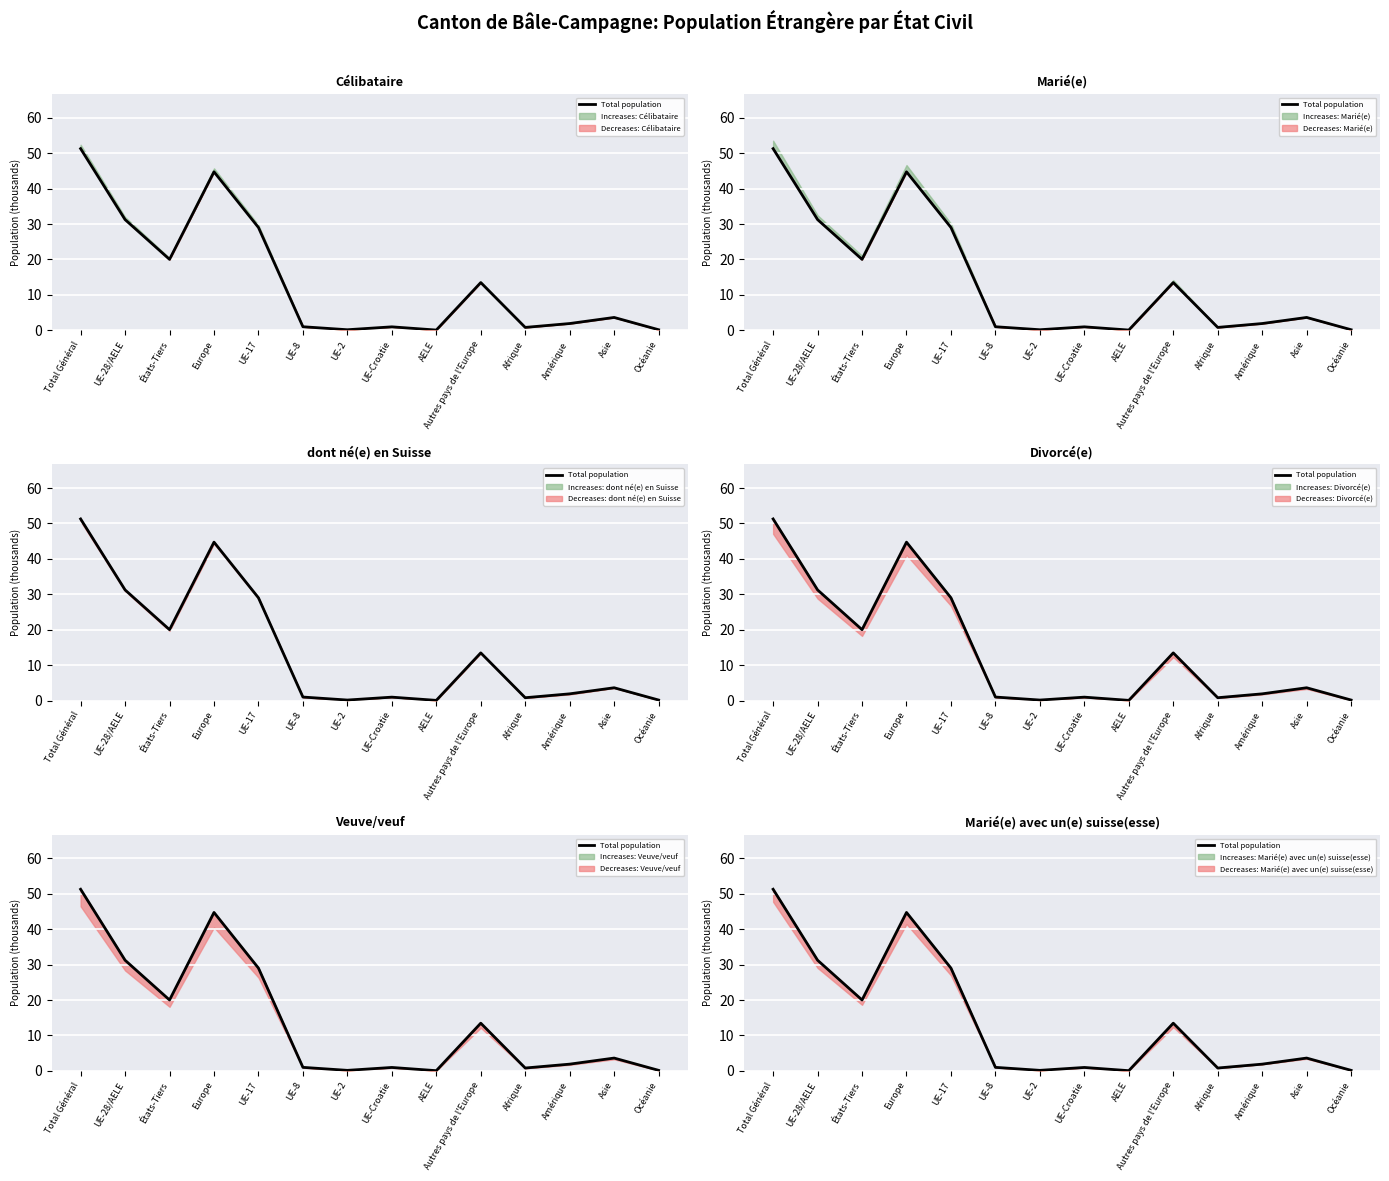

What is the minimum value shown in the chart?

0.1